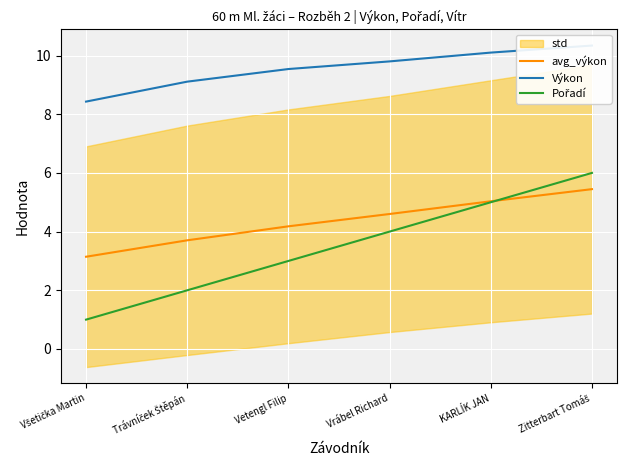

Reading right to left, what are all the values shown in this chart?

avg_výkon: 5.4	5.0	4.6	4.2	3.7	3.1
Výkon: 10.3	10.1	9.8	9.5	9.1	8.4
Pořadí: 6.0	5.0	4.0	3.0	2.0	1.0